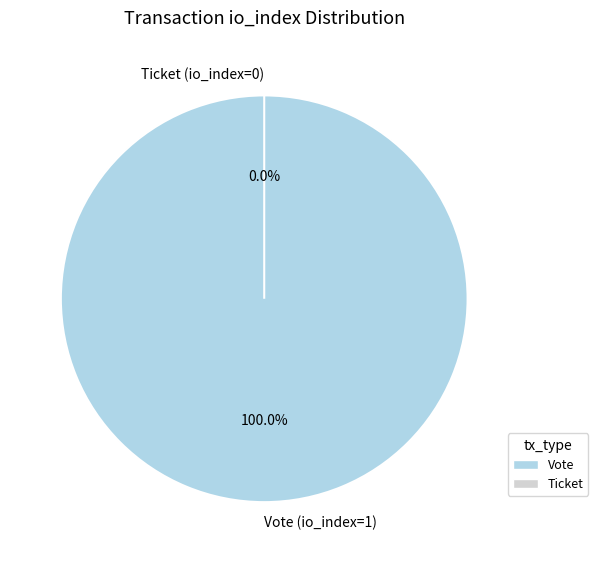

How many slices are in this pie chart?

2